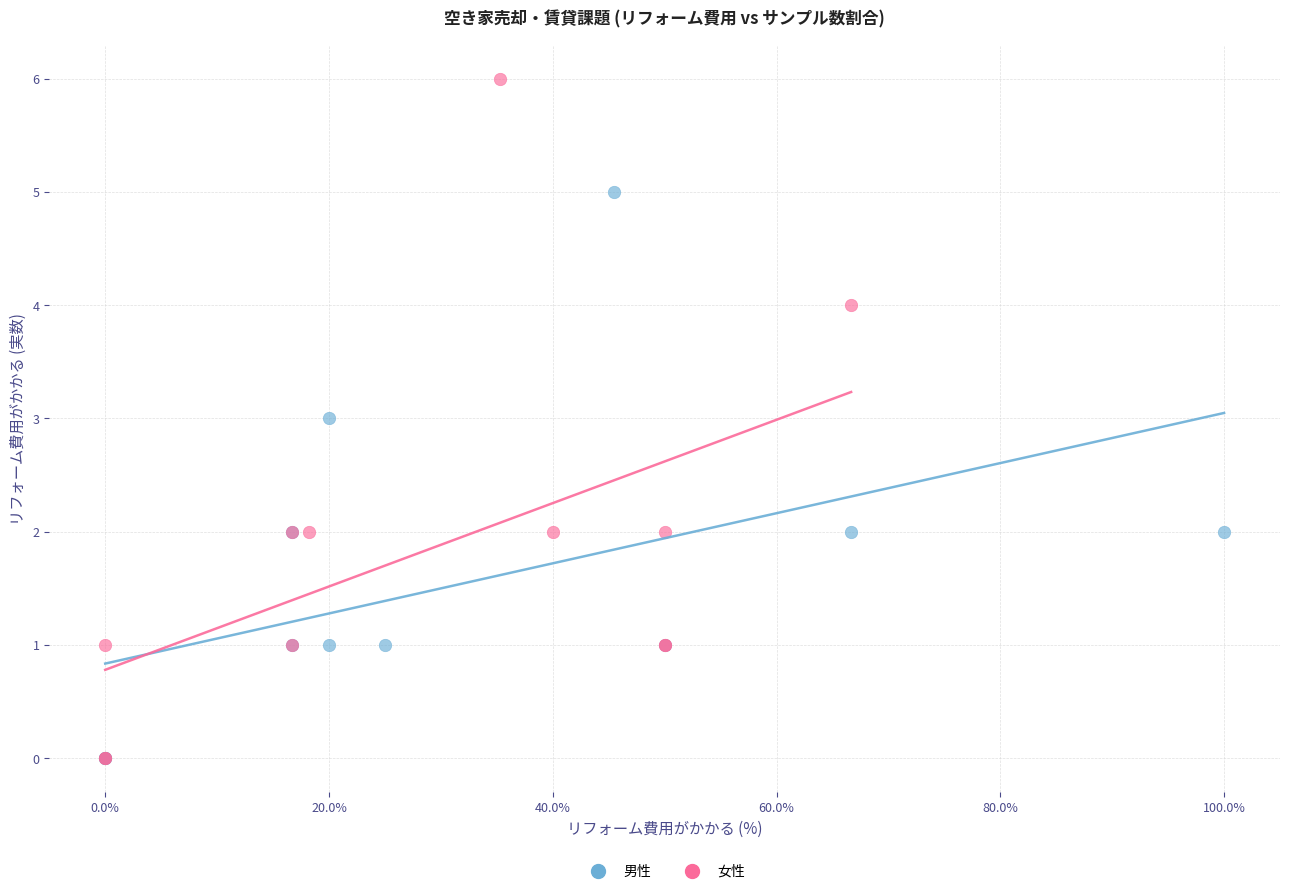

Which series has the largest Y range (max minus min)?

女性